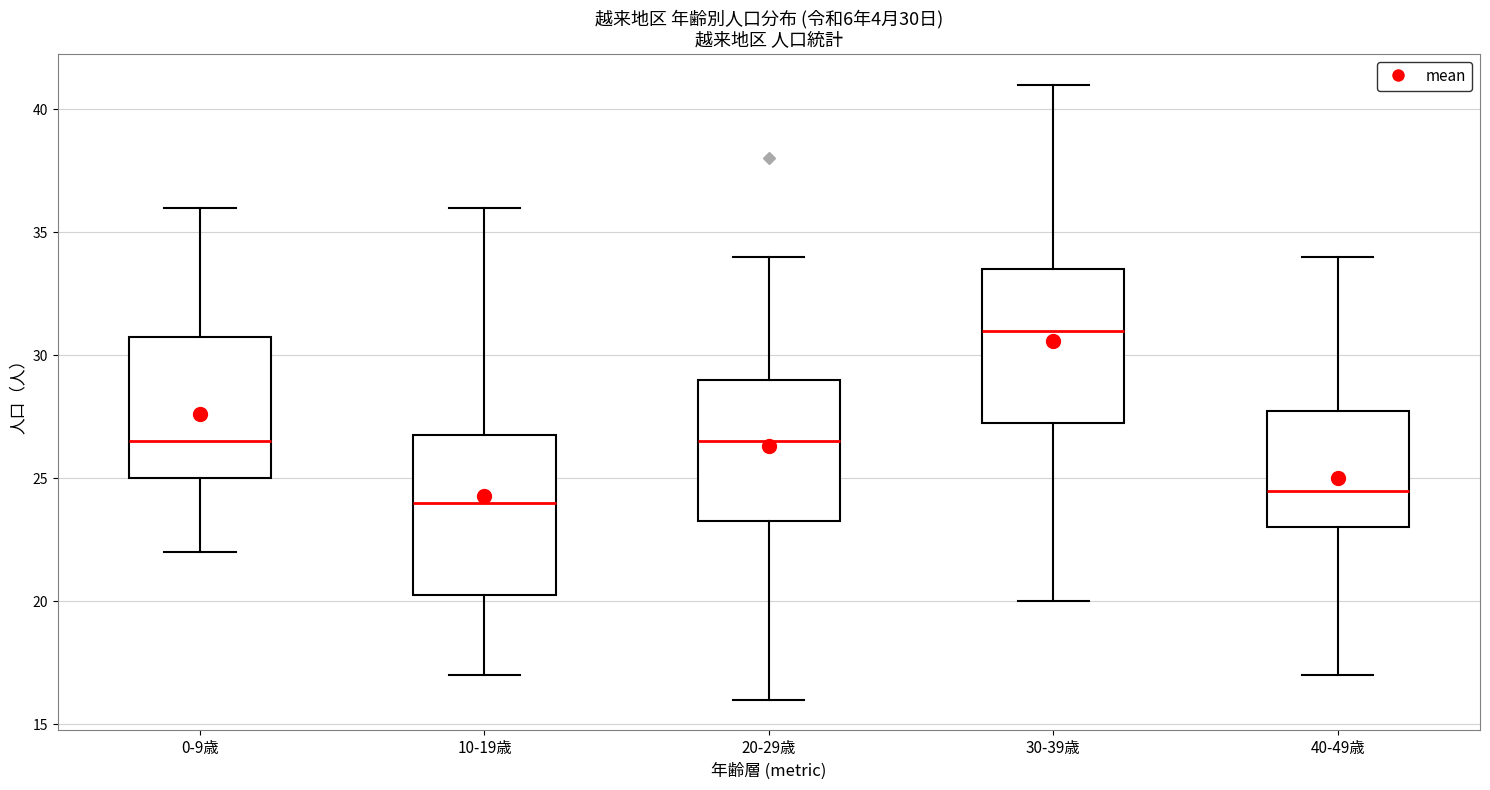

Which box has the highest median line?

30-39歳